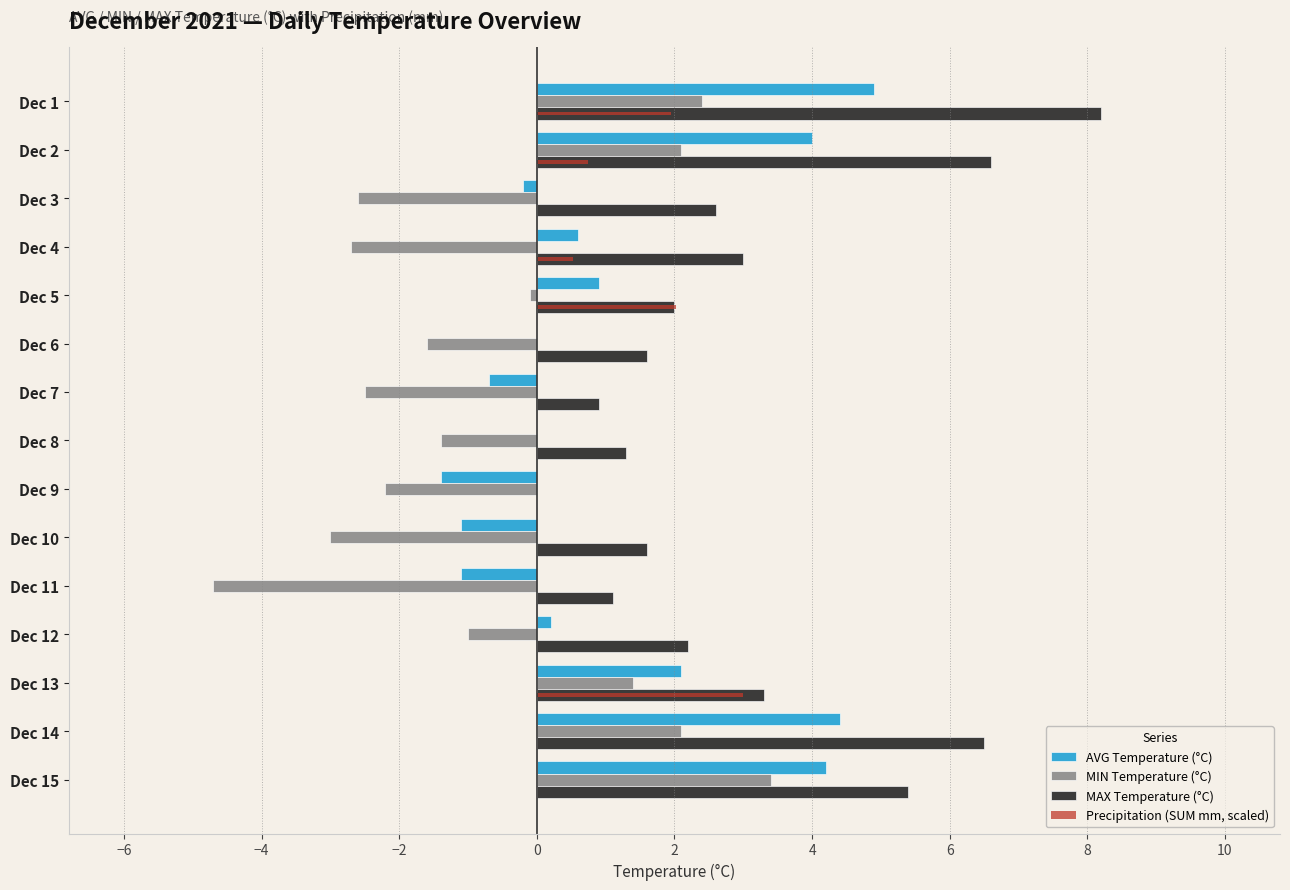

What is the sum of all MAX Temperature (°C) values?

46.3